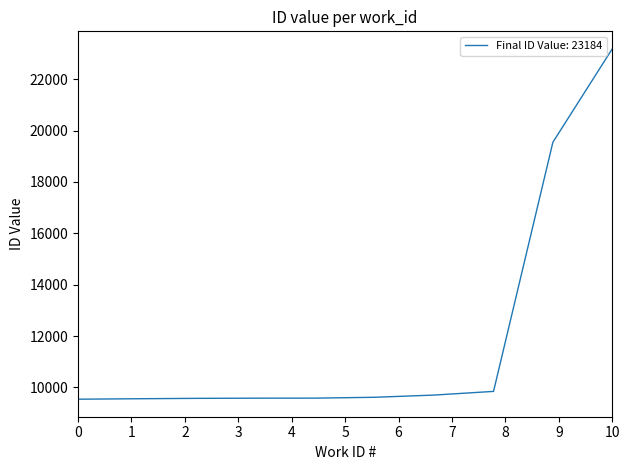

What is the greatest value displayed?

23184